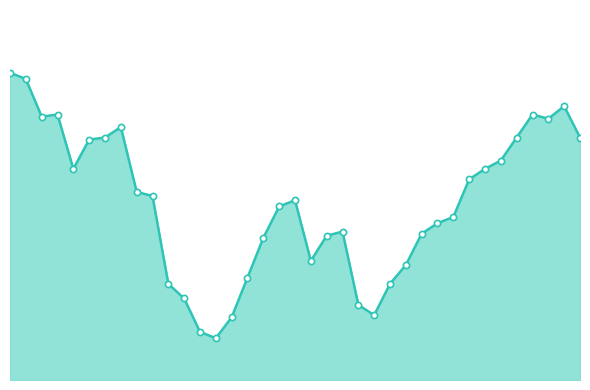

Does the chart have visible grid lines?

No